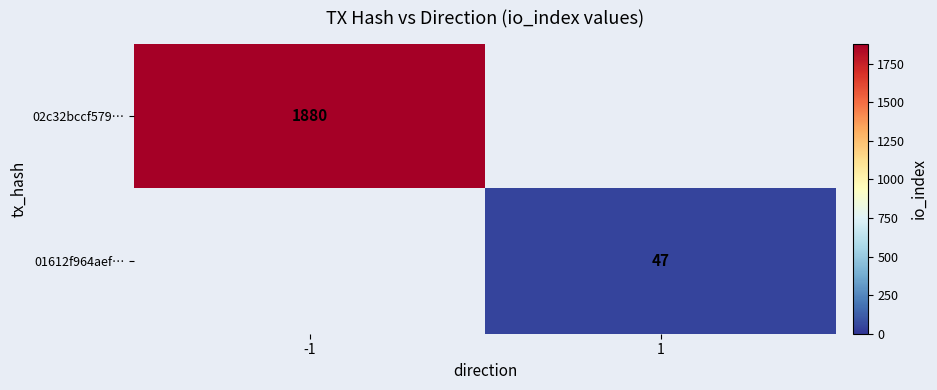

At which category does the chart reach its minimum across all series?

1